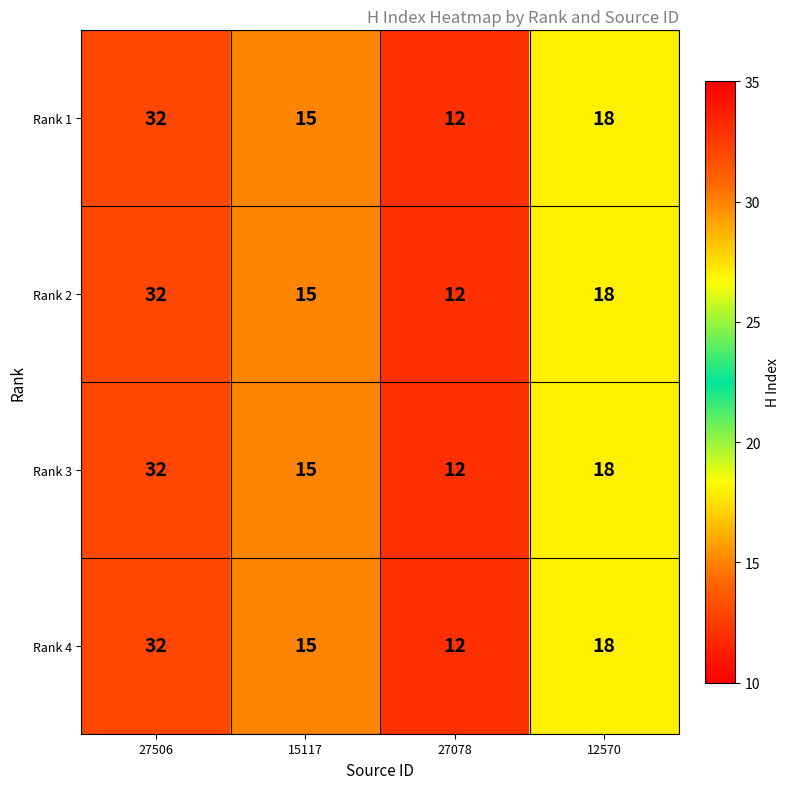

How many series are shown in this chart?

4